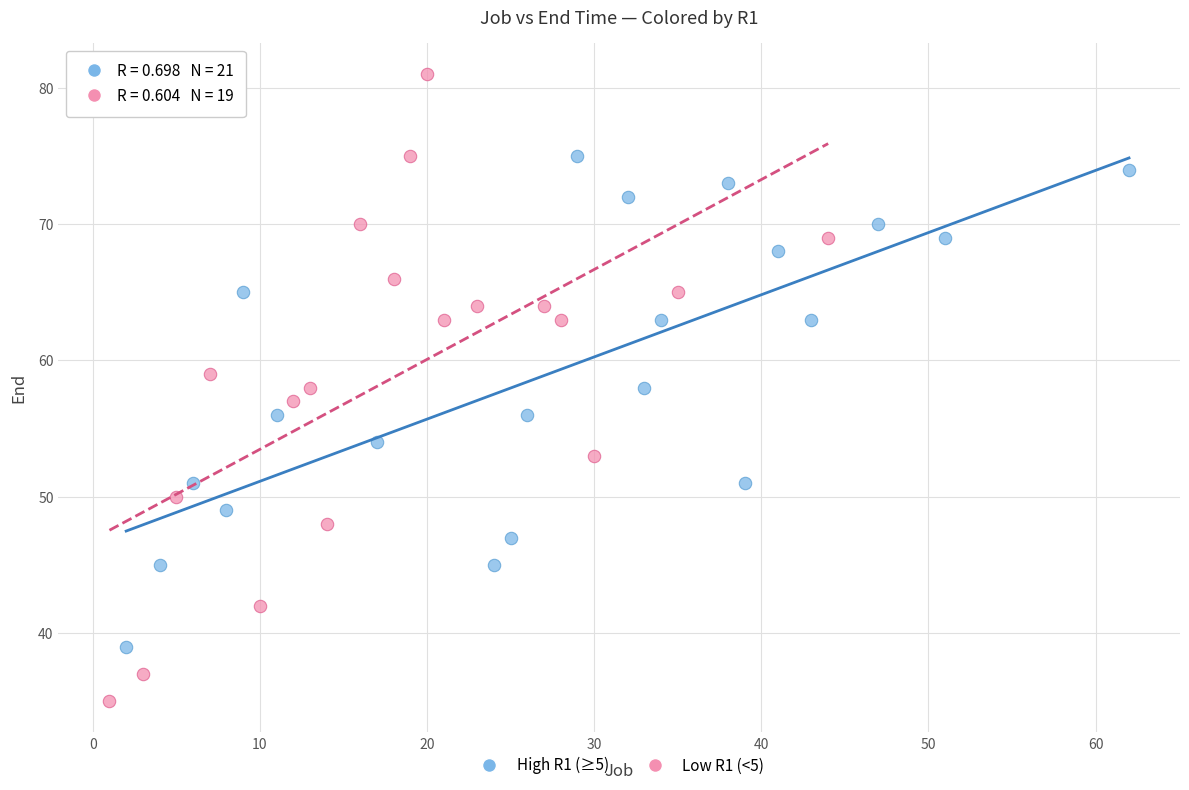

Which series has the widest spread of Y values?

Low R1 (<5)